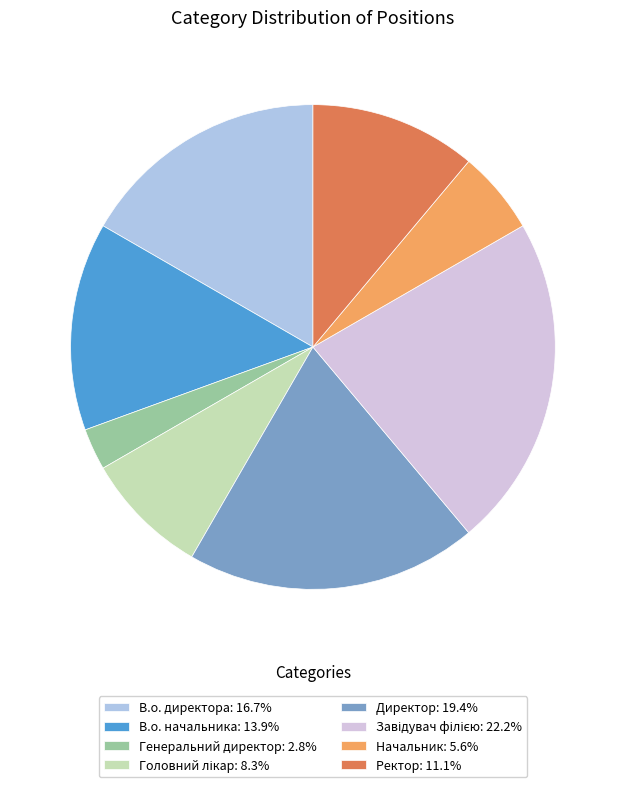

True or false: Ректор accounts for 21% of the total.

False